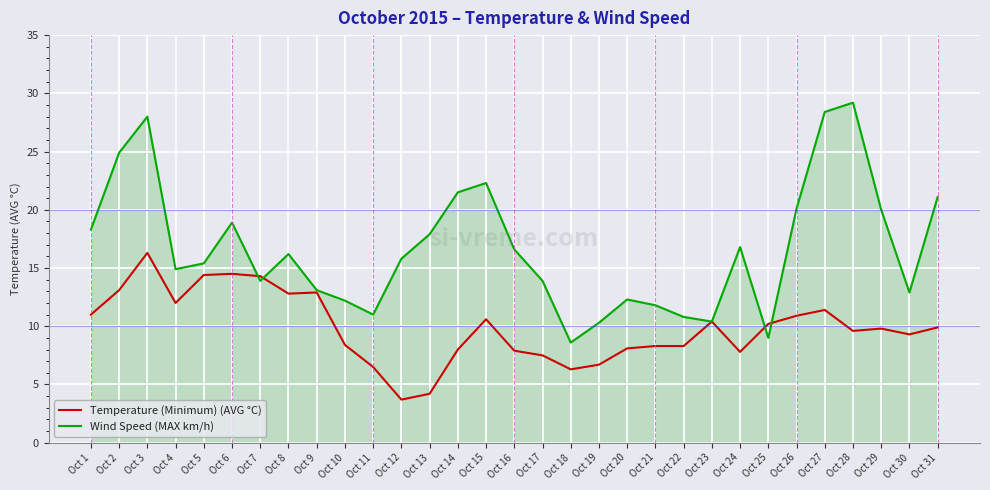

Which series has the largest total across all categories?

Wind Speed (MAX km/h)